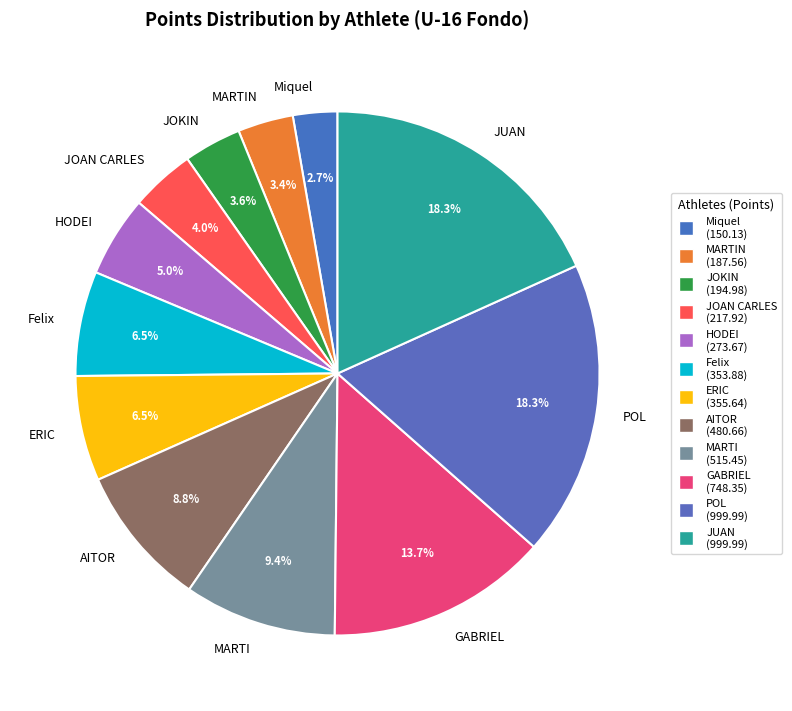

Which has a higher value, Miquel or JOKIN?

JOKIN